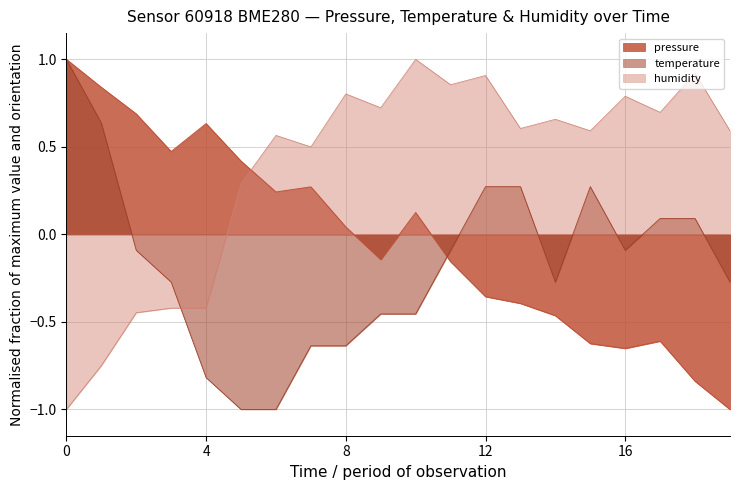

How many series are shown in this chart?

3